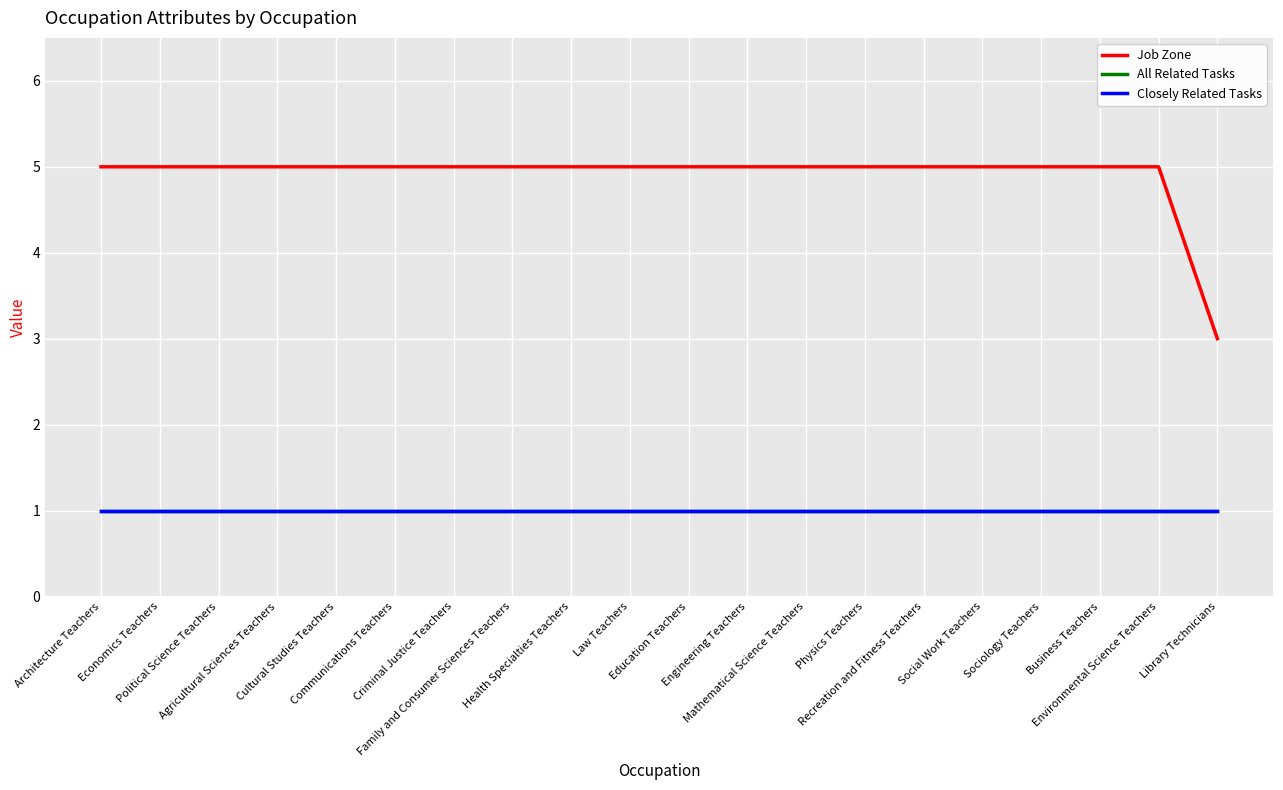

What is the value of the Job Zone point at the 17th from the left?

5